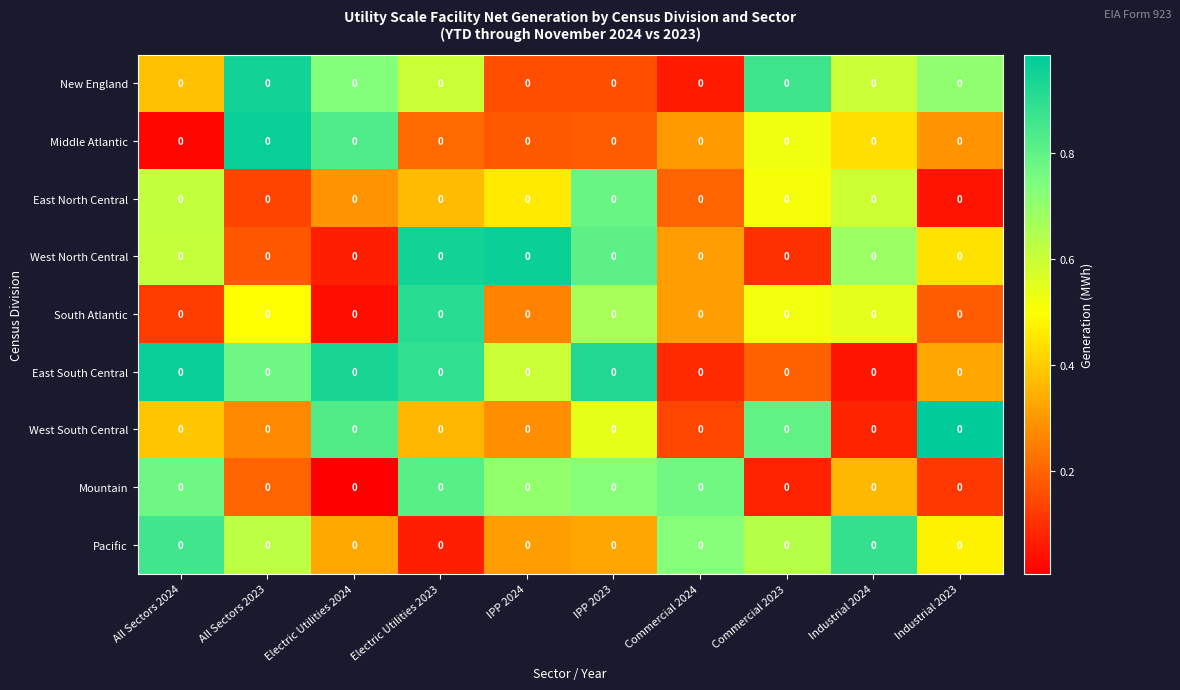

Read the New England value at Industrial 2024.

0.6